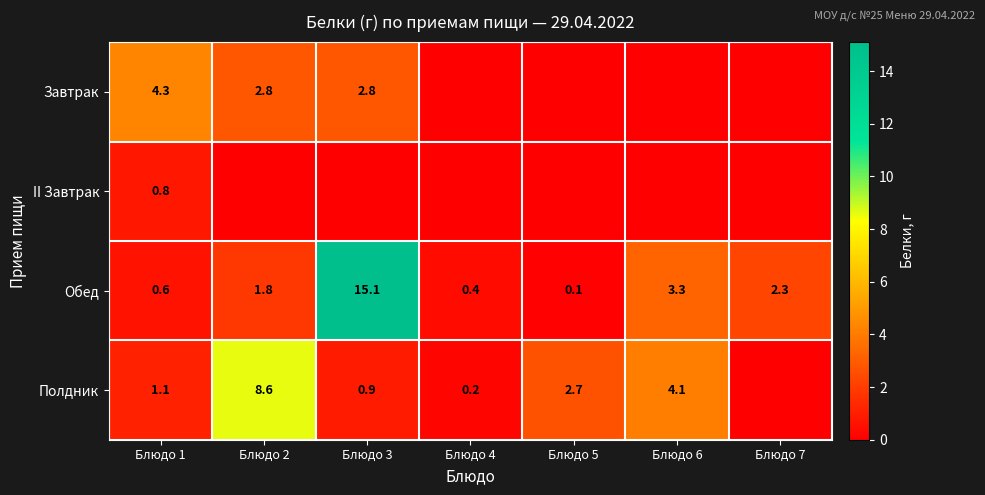

Which label corresponds to the smallest value in the chart?

Блюдо 4